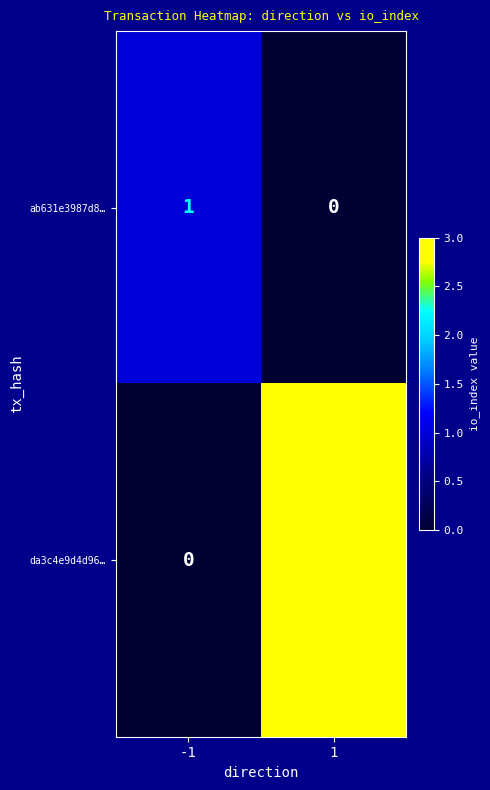

Which series has the largest range (max minus min)?

da3c4e9d4d96…